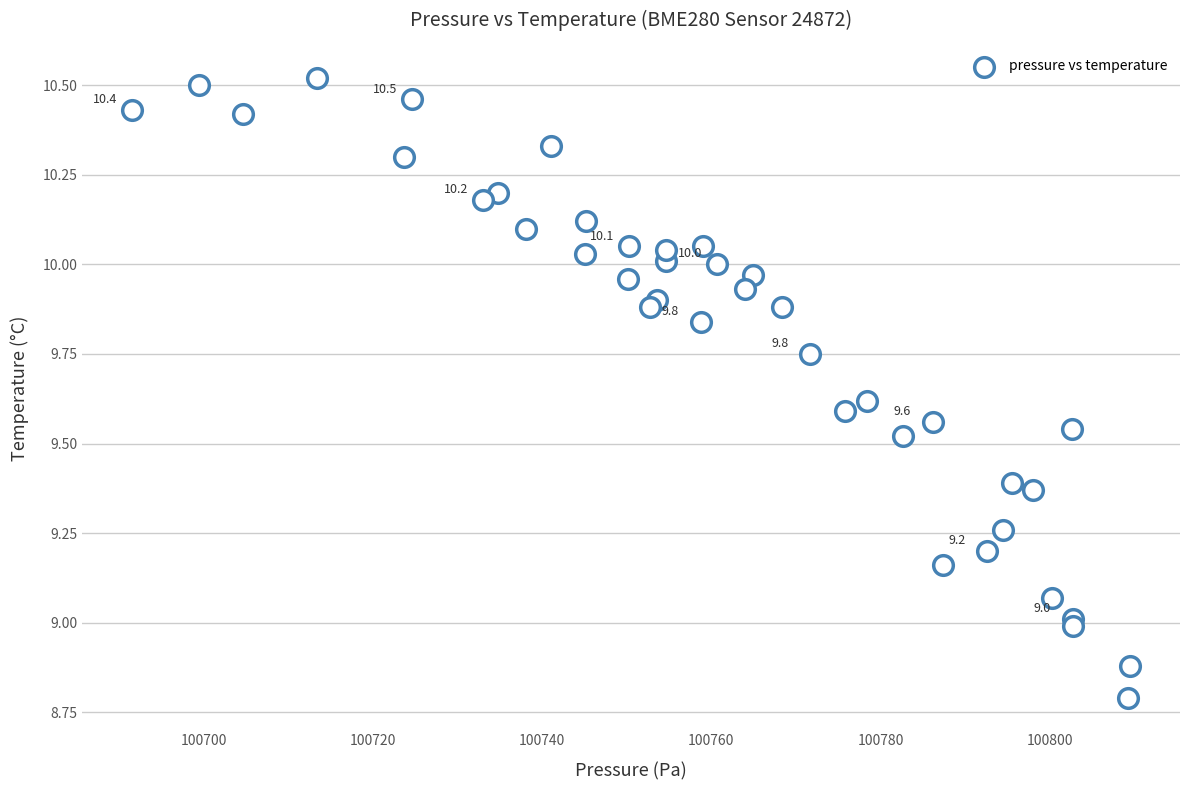

What is the range of Y values (max minus min)?

1.7